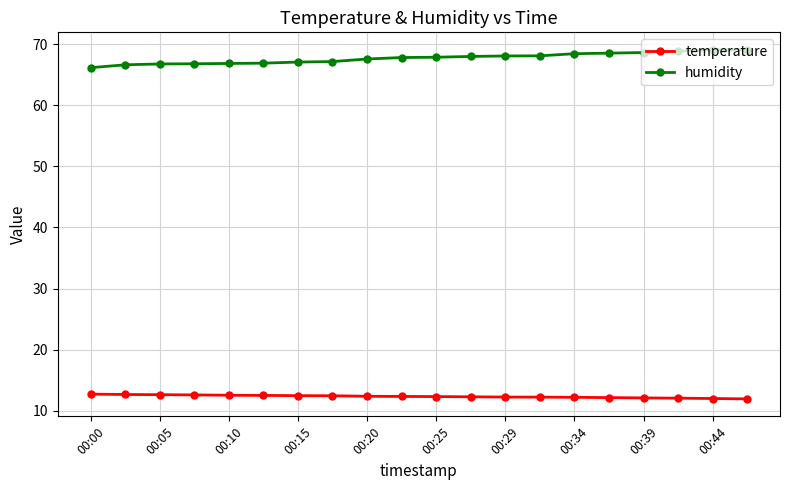

True or false: humidity has more than 0 points higher than both neighbors.

True